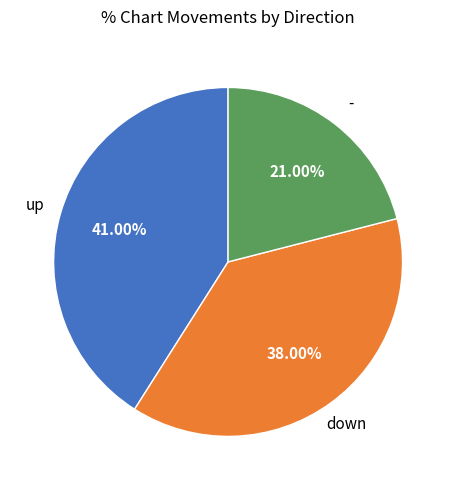

Is there a majority slice in this chart?

No